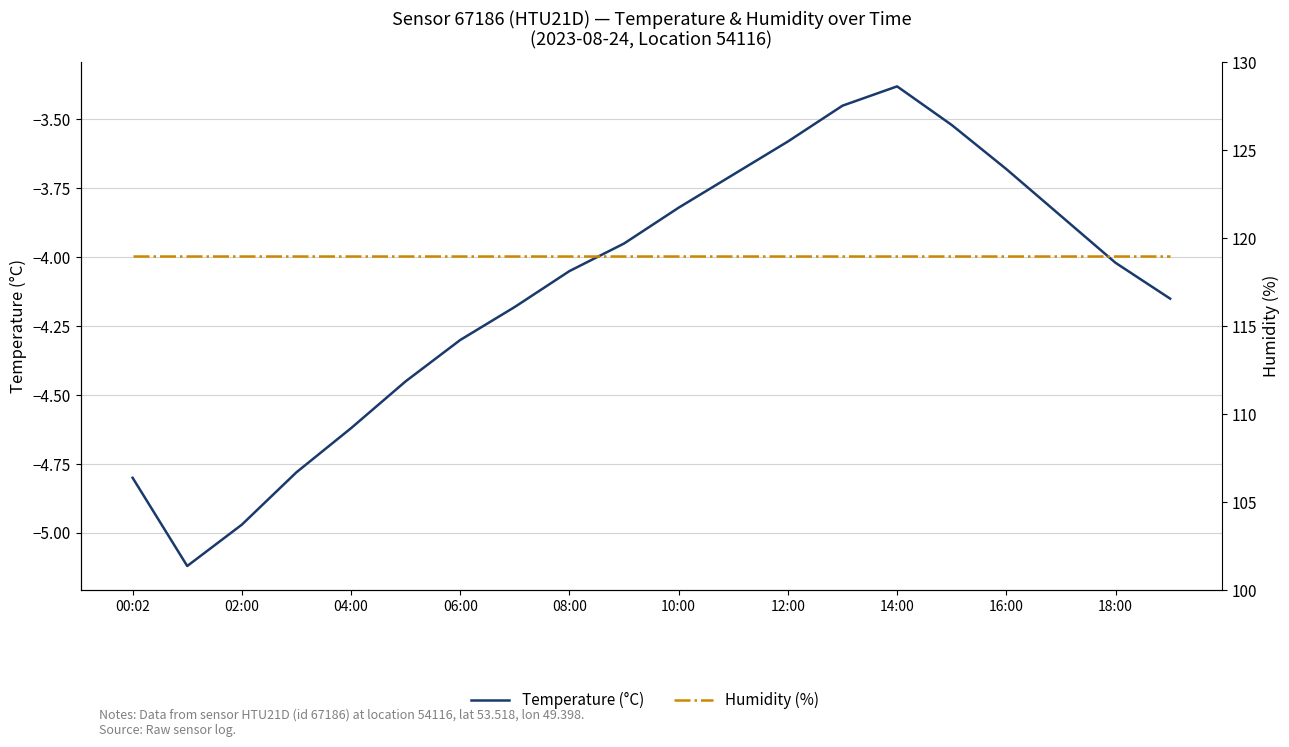

True or false: Humidity (%) has more than 2 points higher than both neighbors.

False